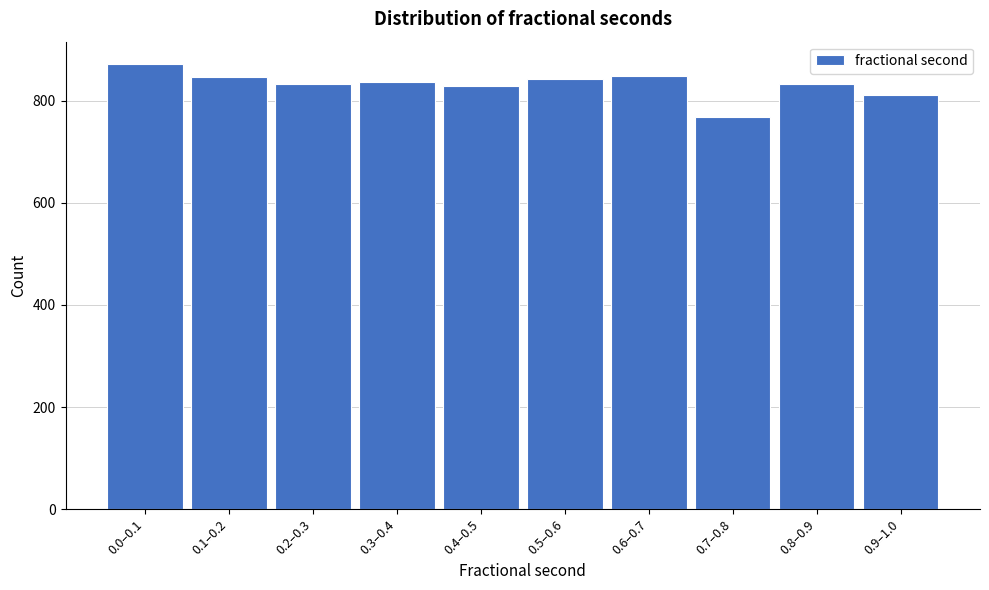

What is the label of the 6th bar from the left?

0.5–0.6